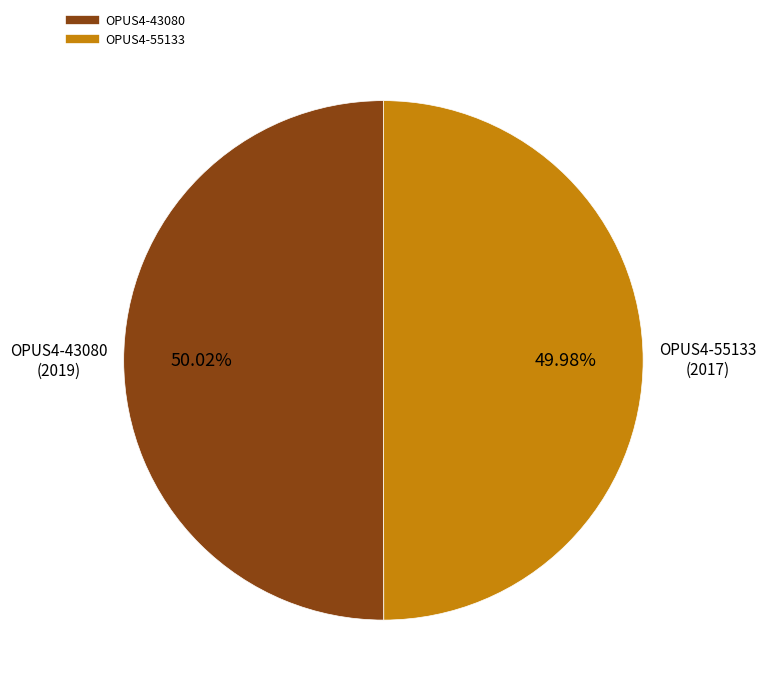

Is there any slice that represents more than half of the pie?

Yes